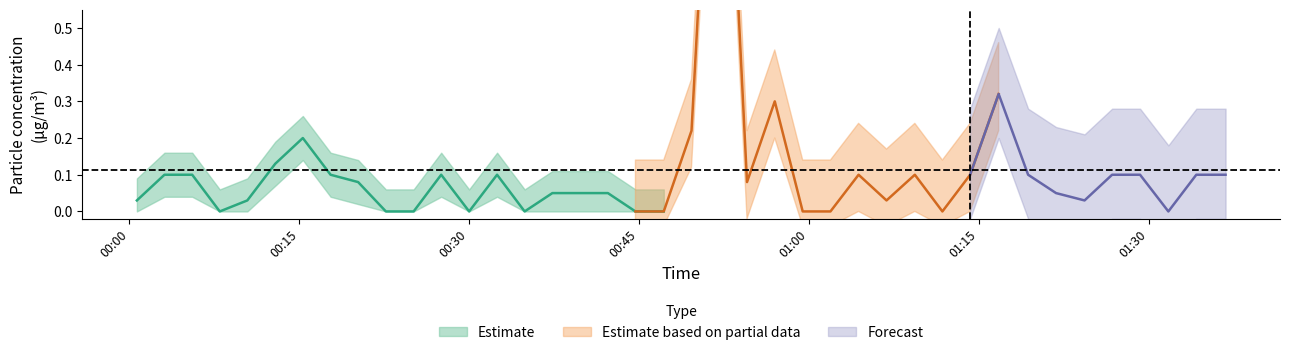

Is it true that SDS_P1 equals 0.1 at 2023/06/18 00:32:28?

True